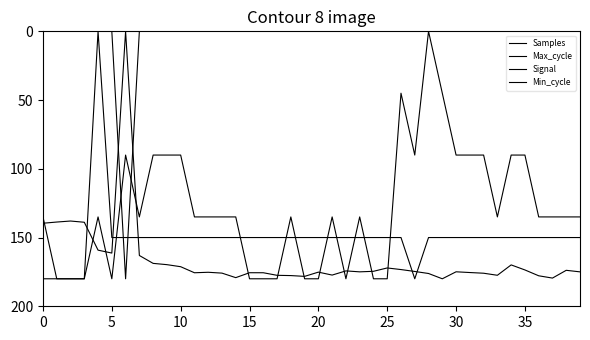

Does the chart display data point markers on the line(s)?

No